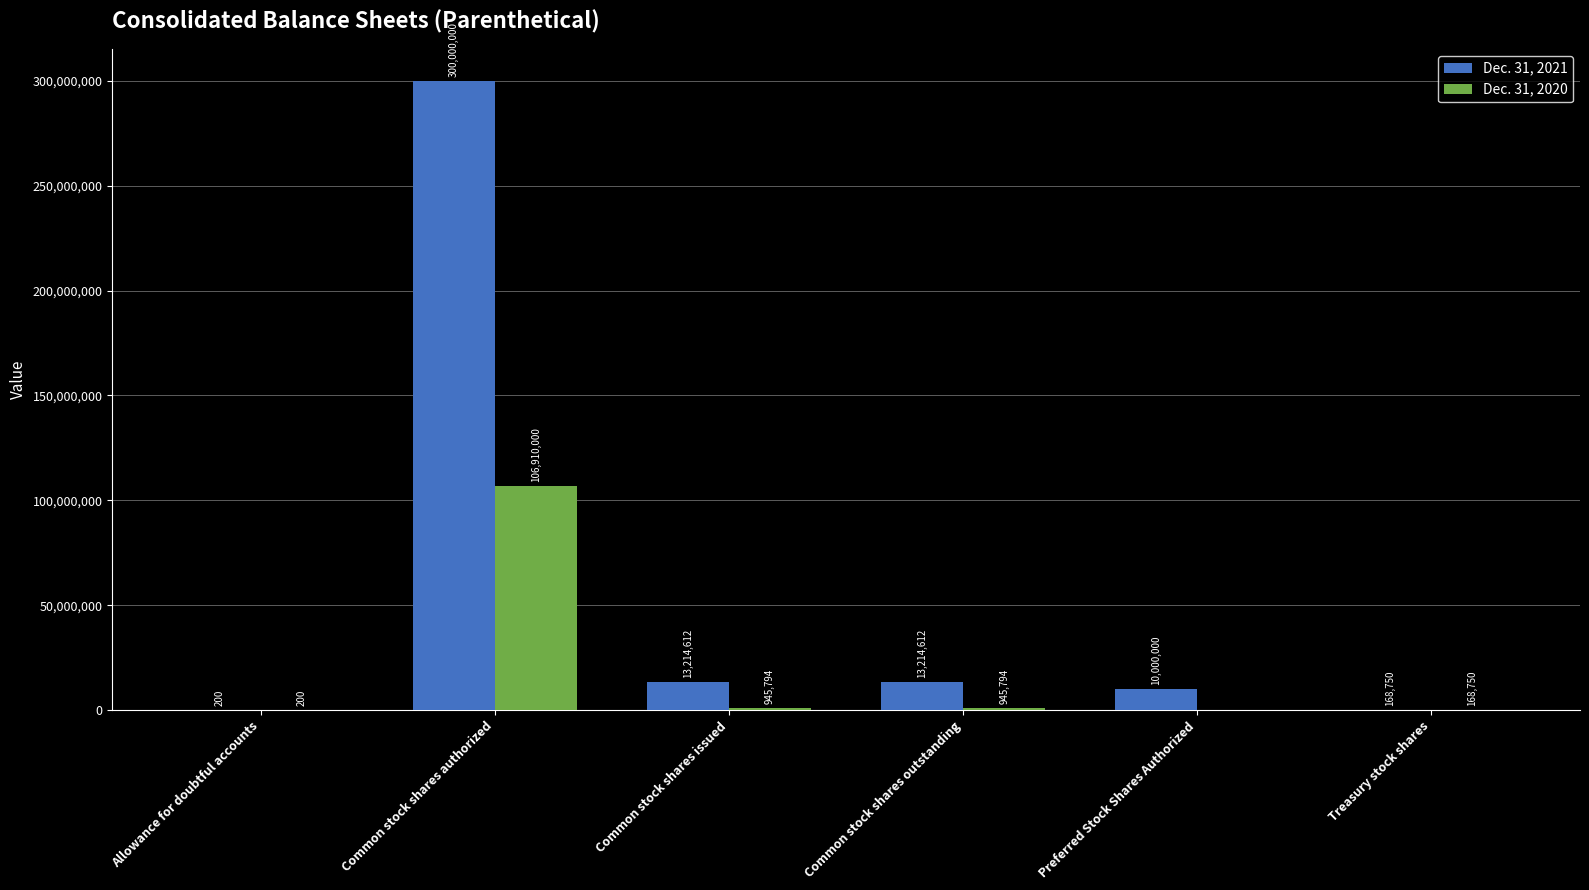

The value of Dec. 31, 2021 at Common stock shares authorized is 300000000. True or false?

True